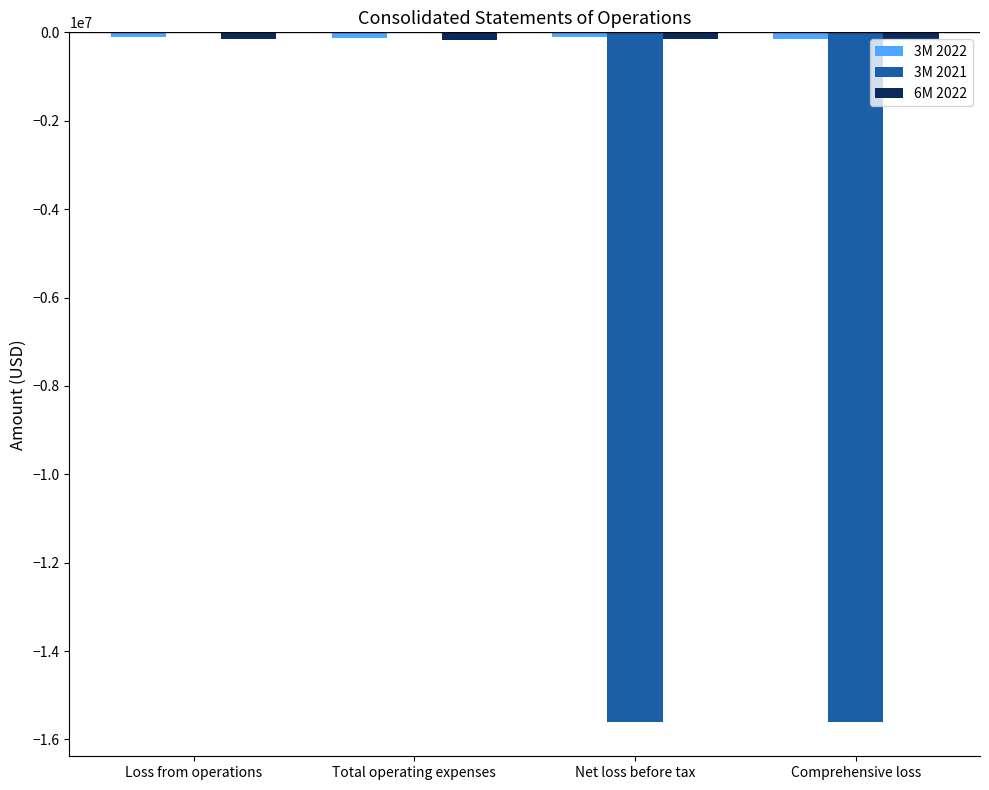

What is the sum of all 6M 2022 values?

-634933